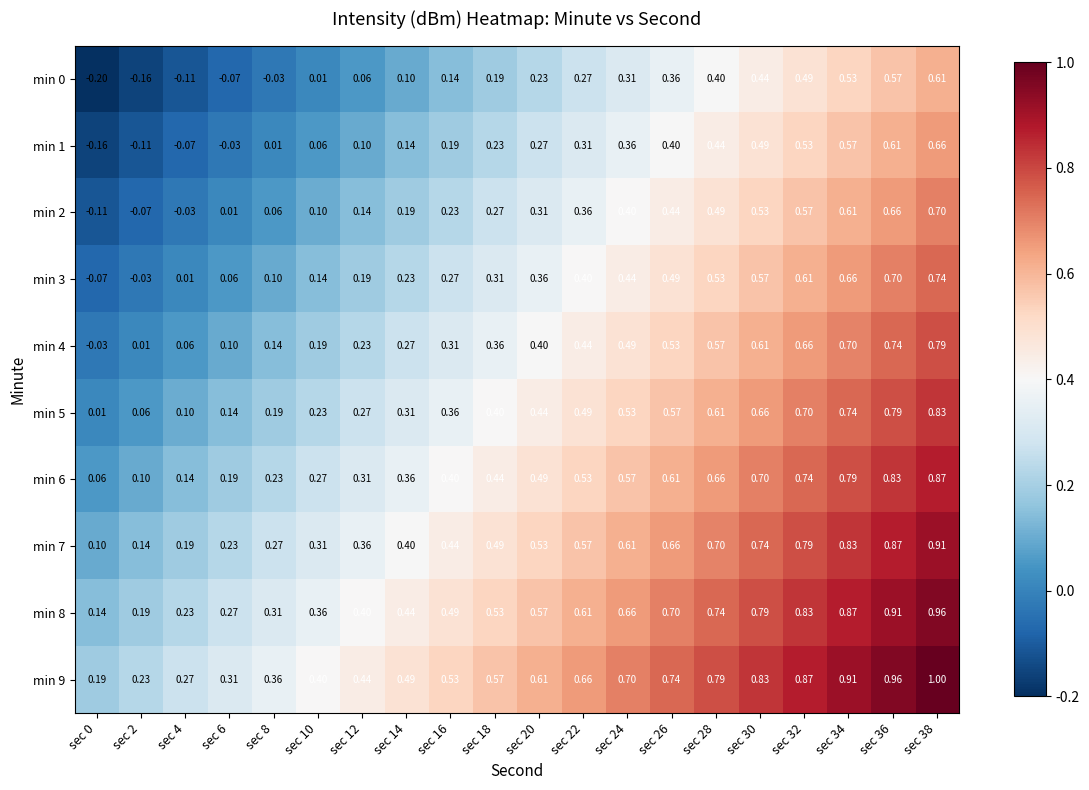

Is the value of min 3 at sec 10 greater than the value of min 4 at sec 2?

Yes